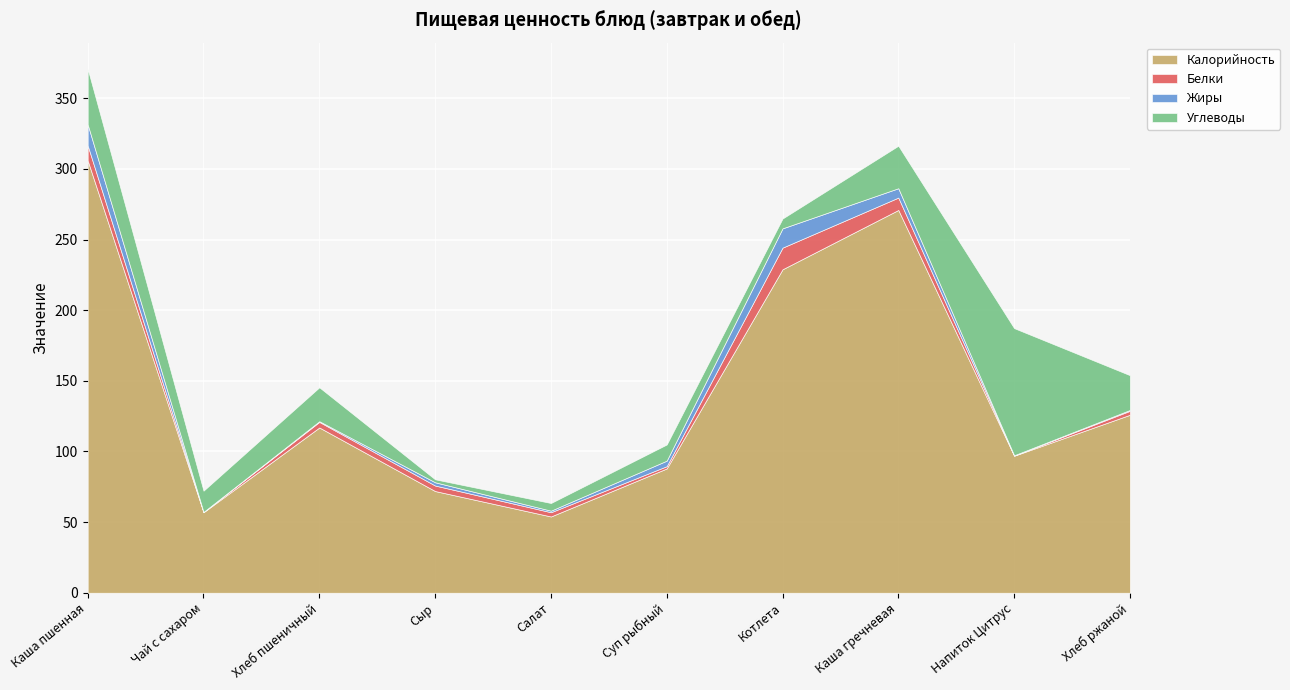

True or false: Белки and Калорийность intersect in this chart.

False